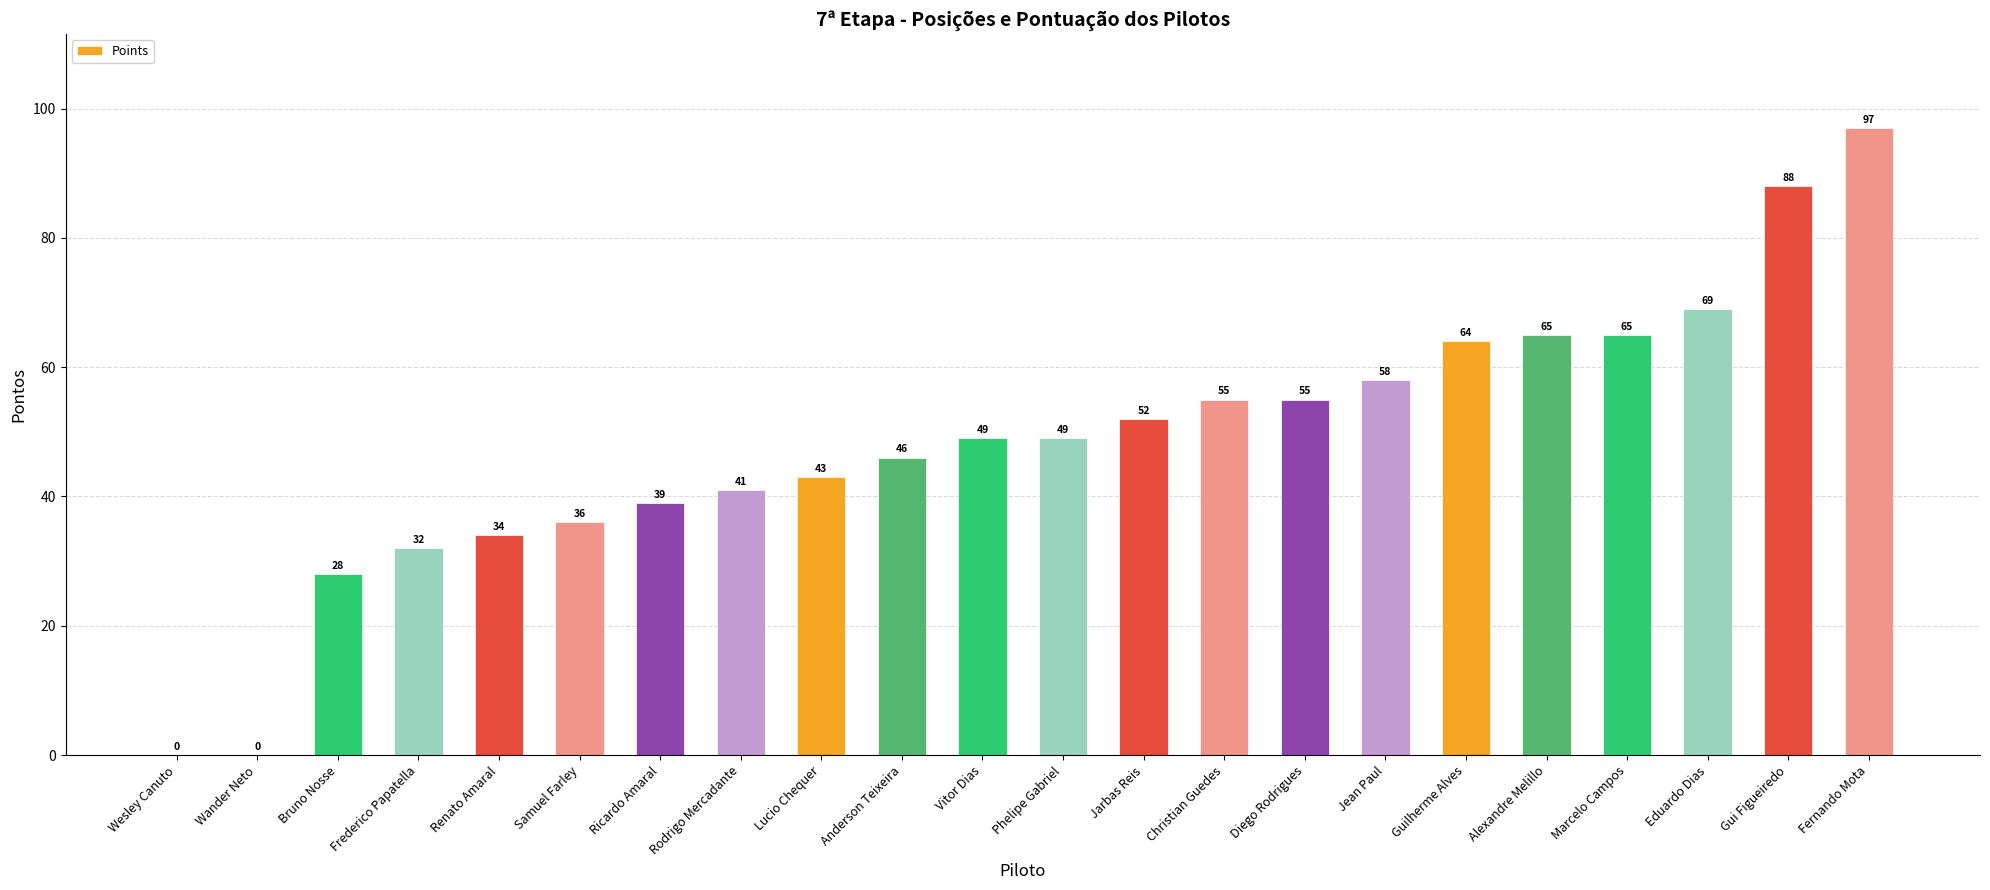

Approximately how many times larger is the value at Fernando Mota compared to Lucio Chequer?

2.3